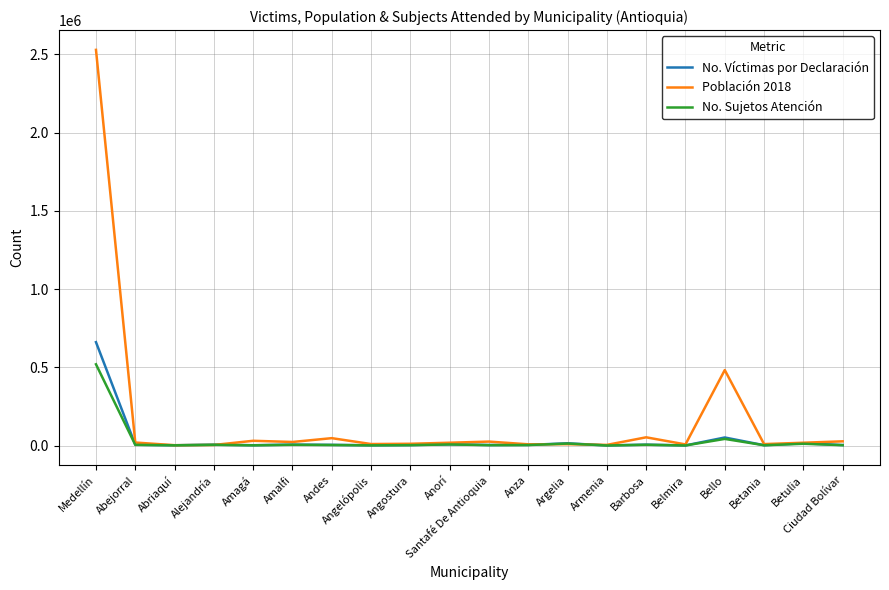

What is the difference between the maximum and minimum values in the Población 2018 series?

2527432